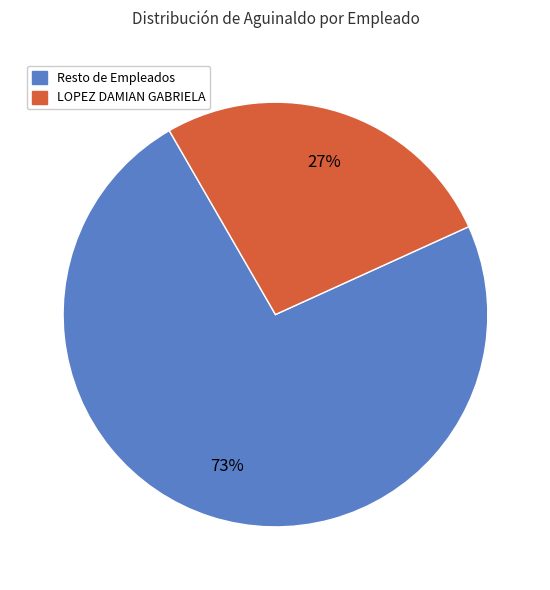

What is the ratio of the value at LOPEZ DAMIAN GABRIELA to the value at Resto de Empleados?

0.4